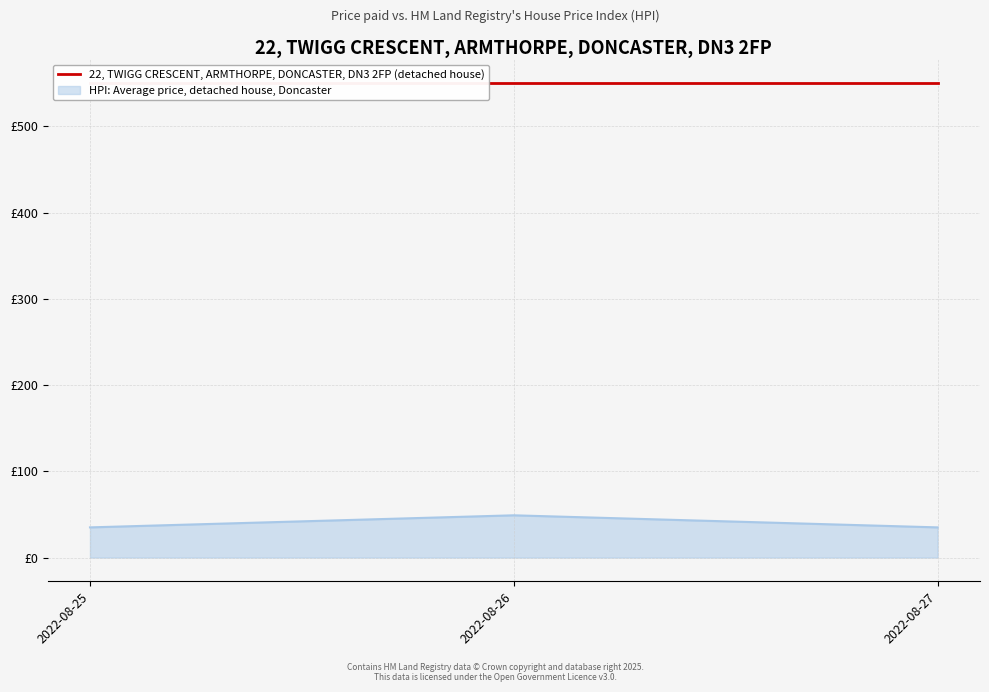

Is it true that the value at 2022-08-25 is 50?

False